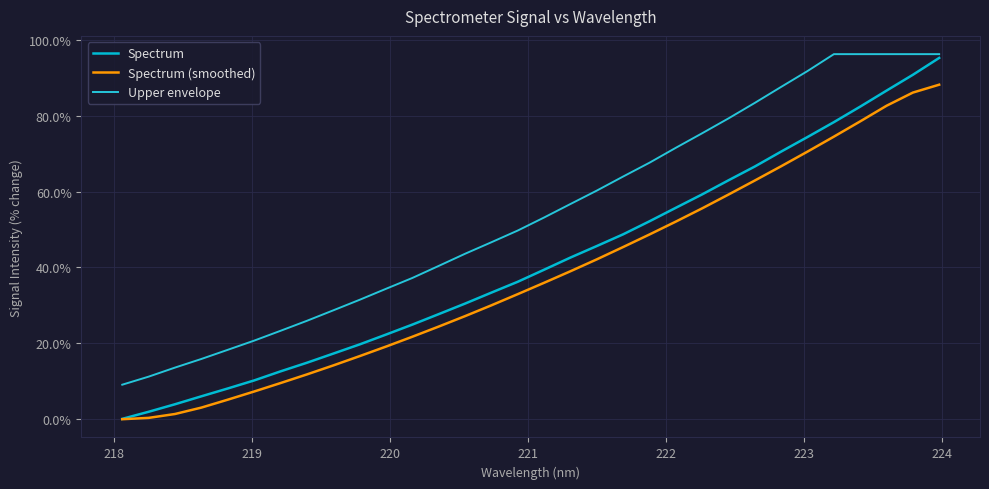

How many lines are shown in the chart?

3